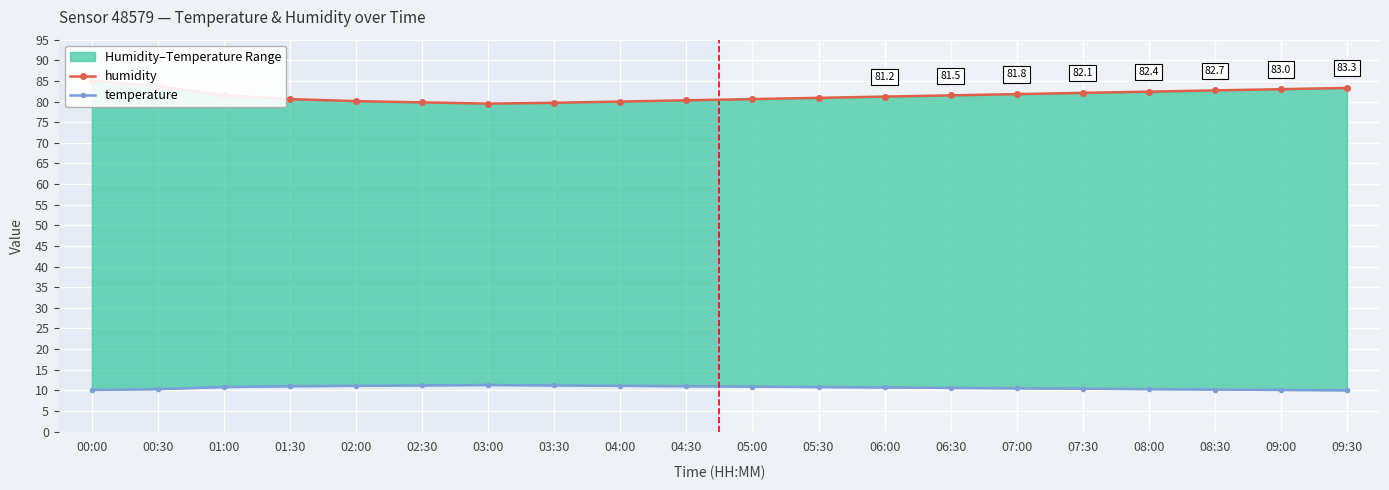

At 08:30, list the series in order from largest to smallest.

humidity, temperature